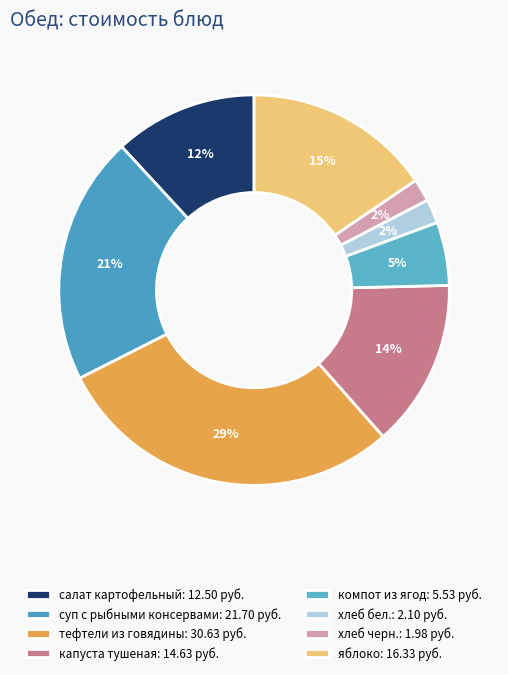

What is the smallest slice in the pie chart?

хлеб черн.